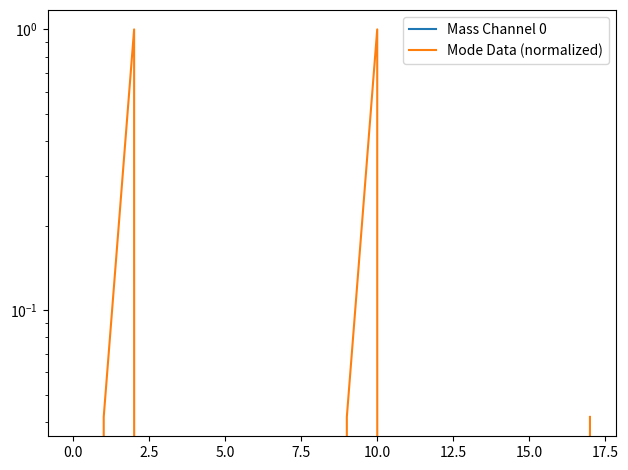

What is the greatest value displayed?

1.0